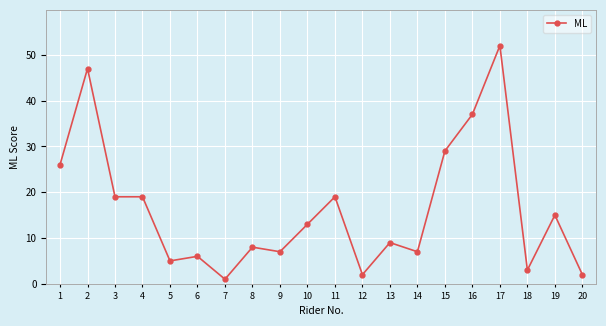

Where is the first local maximum?

2